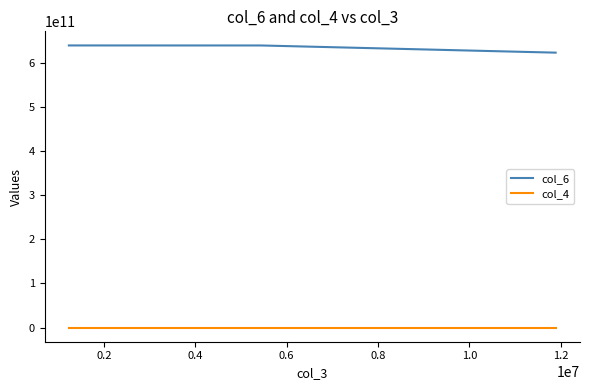

Rank the series by their maximum value, from lowest to highest.

col_4, col_6